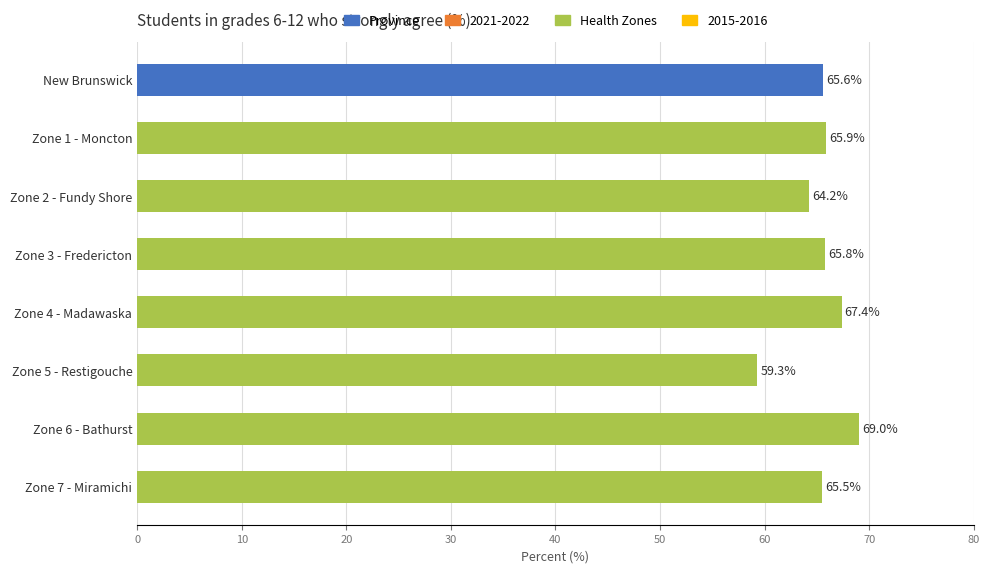

True or false: the data shows 36.5 at Zone 5 - Restigouche.

False